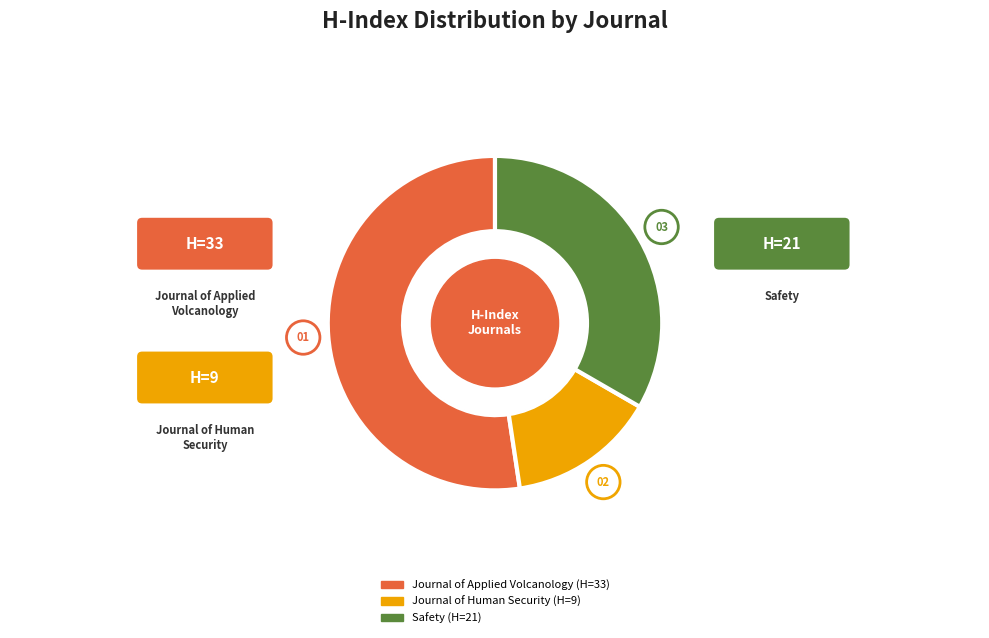

Do Safety and Journal of Applied Volcanology together represent more than half of the pie?

Yes